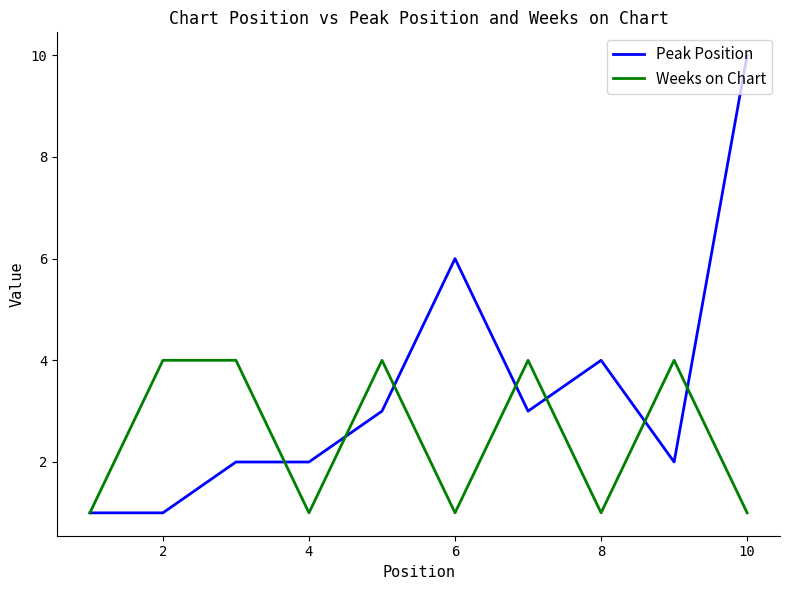

What is the maximum value shown in the chart?

10